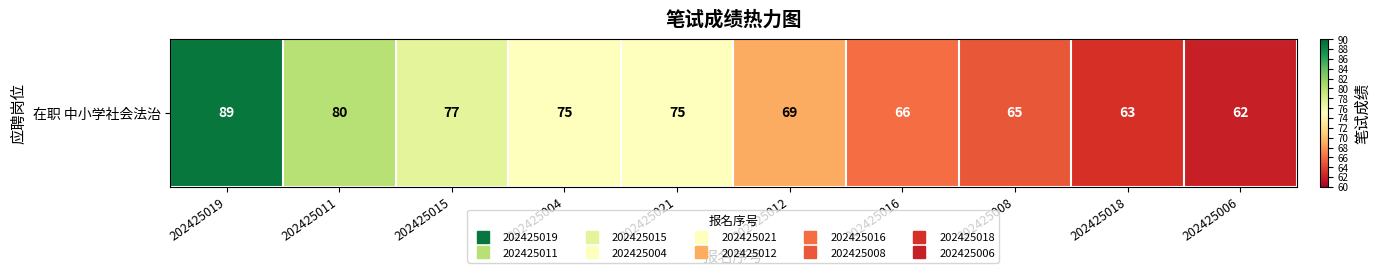

What is the greatest value displayed?

89